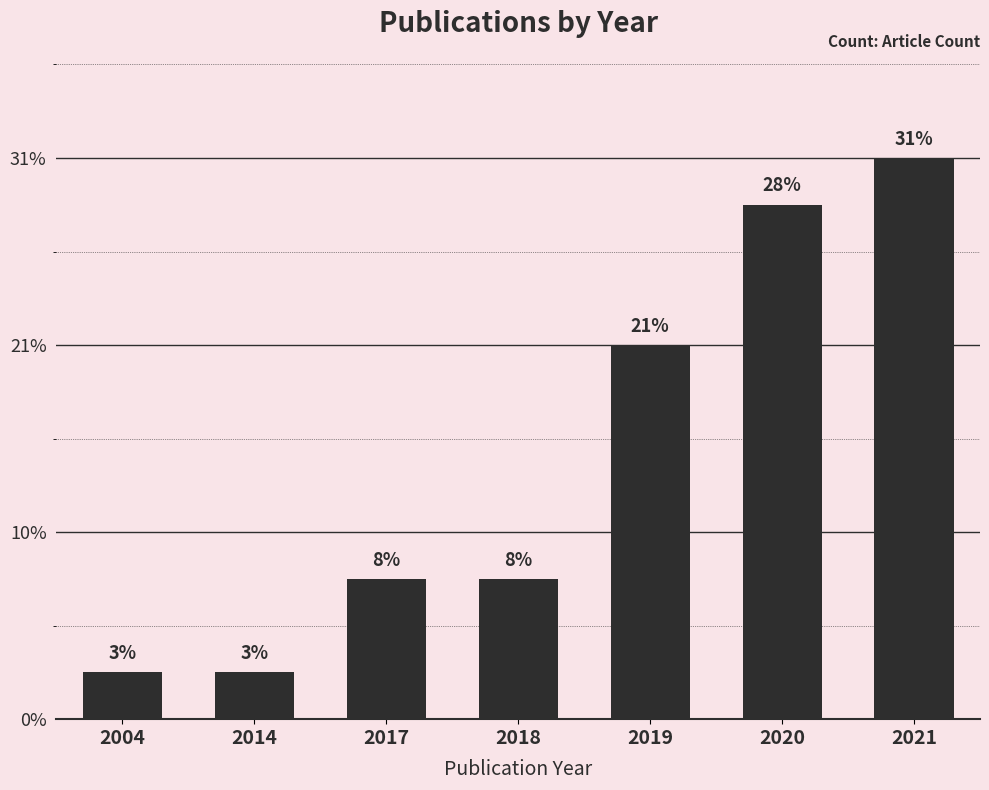

Reading left to right, extract all data points from this chart.

1	1	3	3	8	11	12